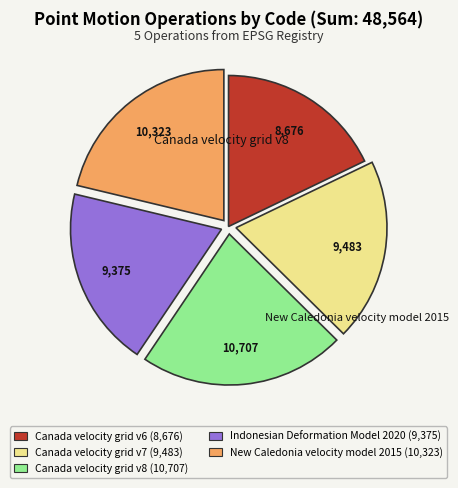

Is there any slice that represents more than half of the pie?

No